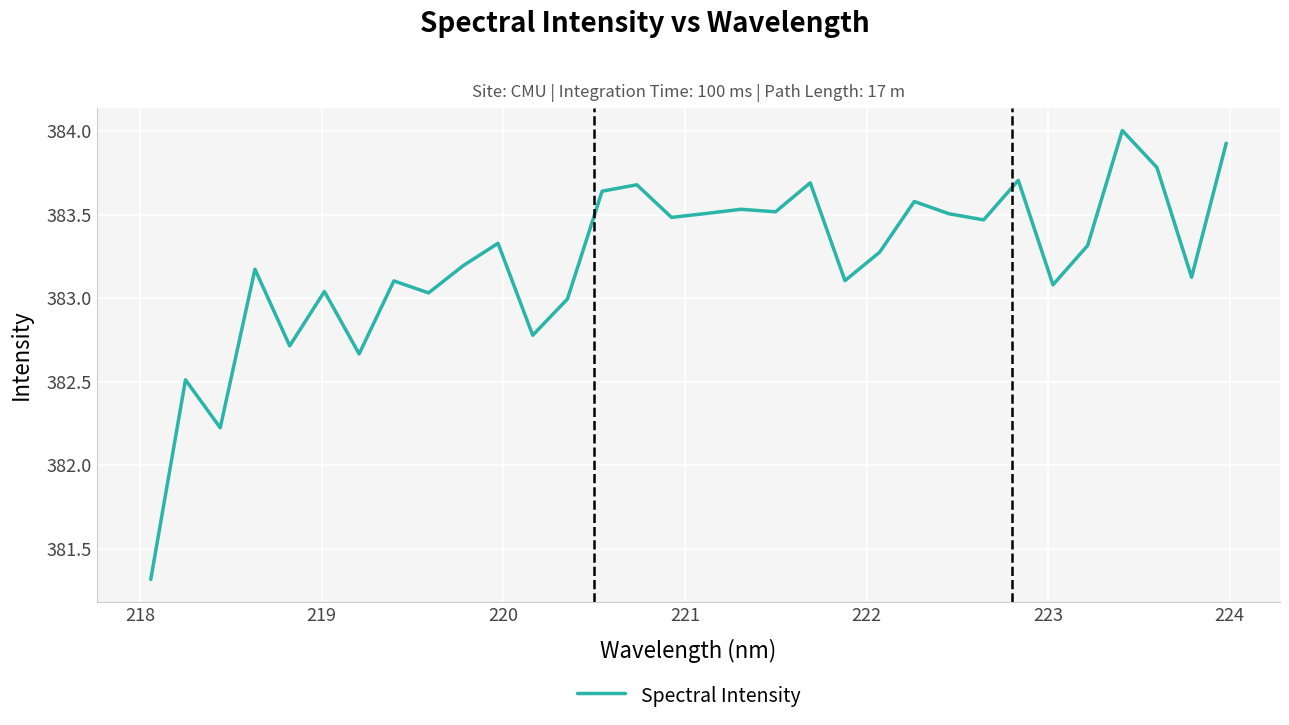

What is the smallest value displayed?

381.3